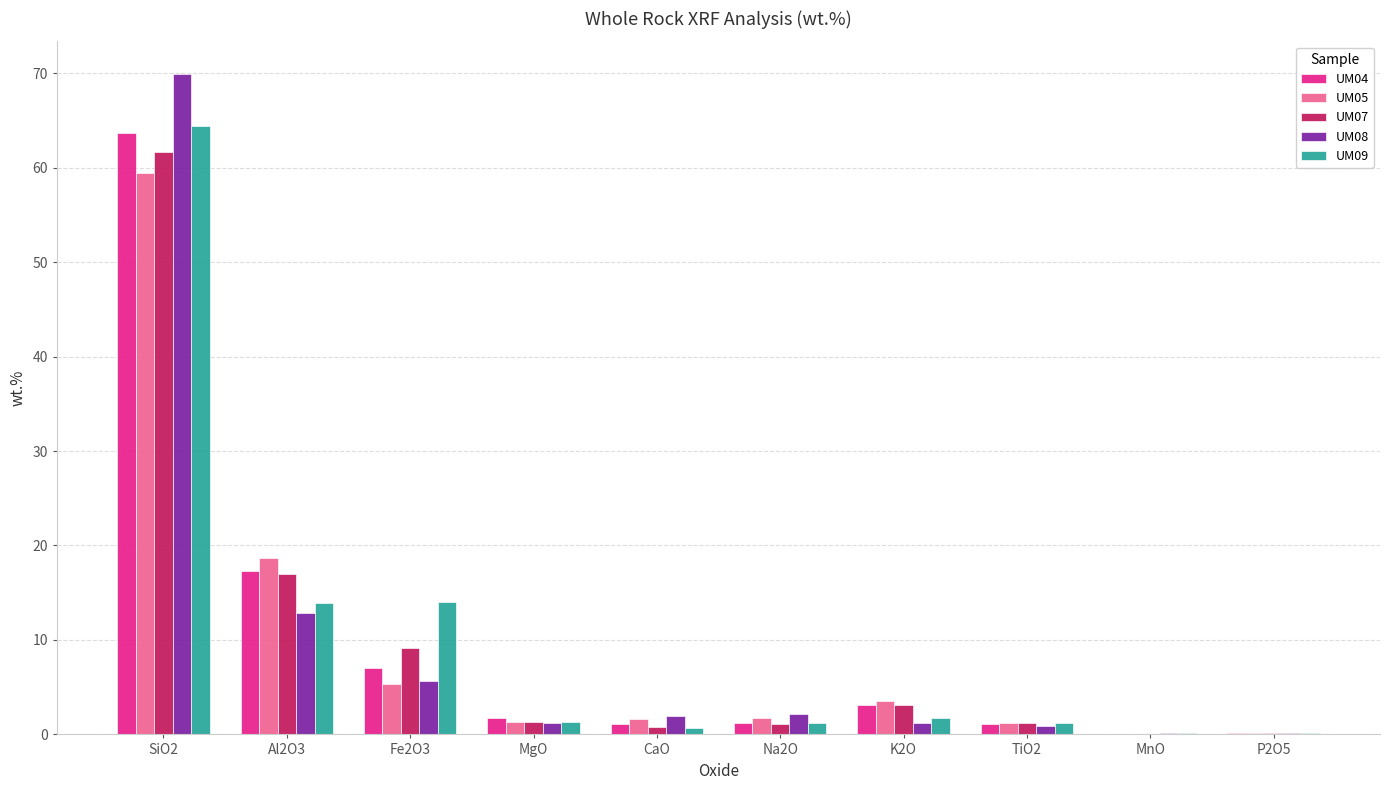

How many groups of bars are there?

10